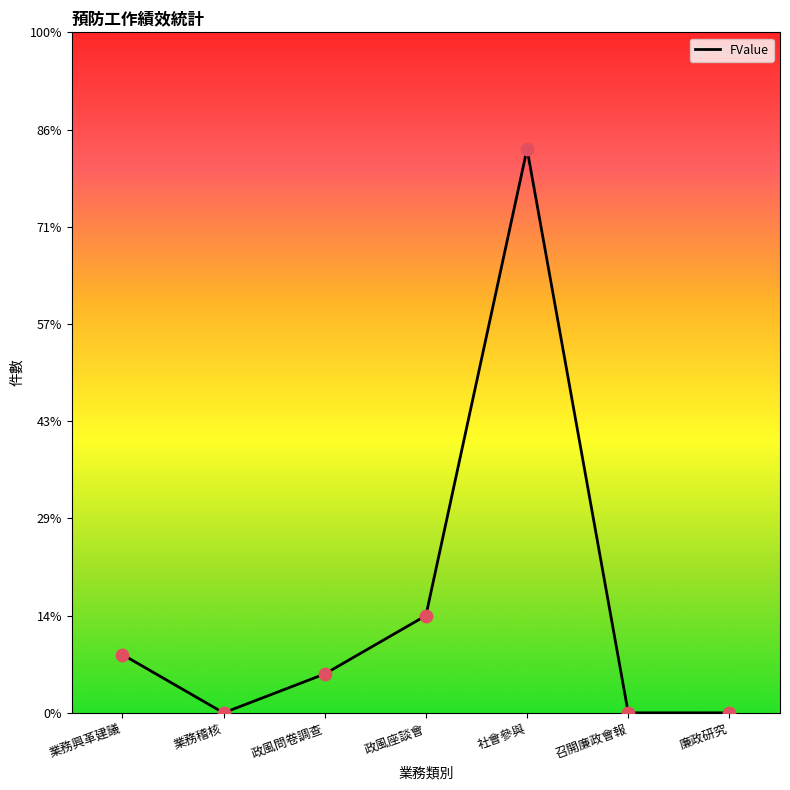

Between 業務稽核 and 業務興革建議, which is larger?

業務興革建議